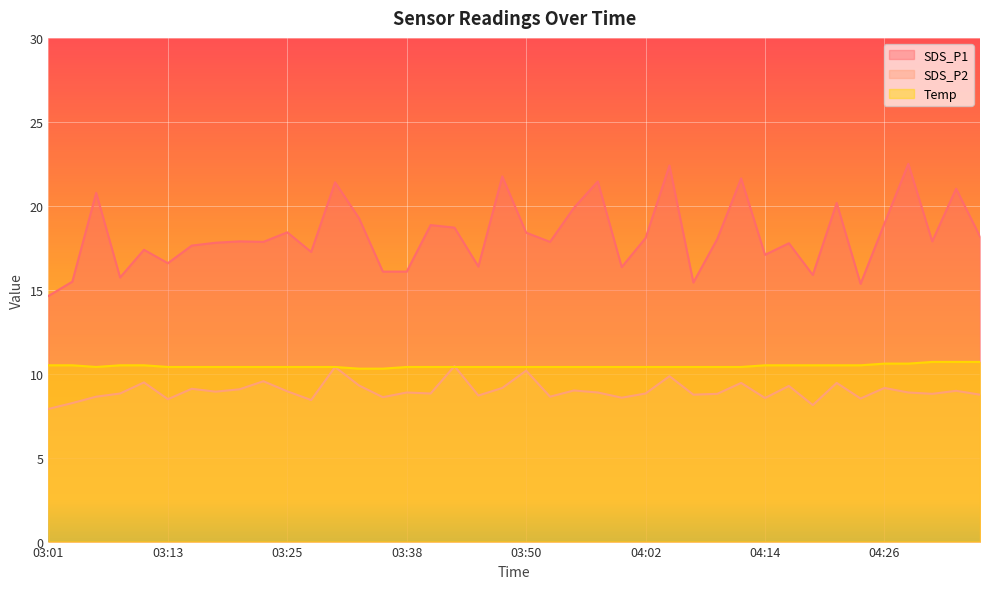

Between 04:00 and 04:04, which series saw the biggest shift?

SDS_P1